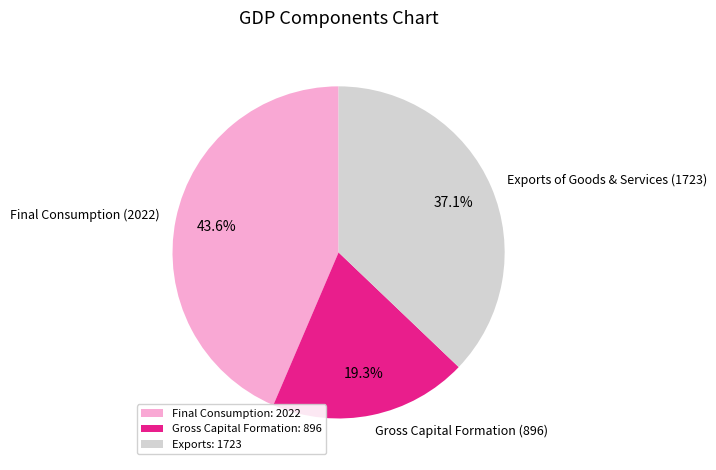

What is the ratio of the value at Final Consumption (2022) to the value at Exports of Goods & Services (1723)?

1.2